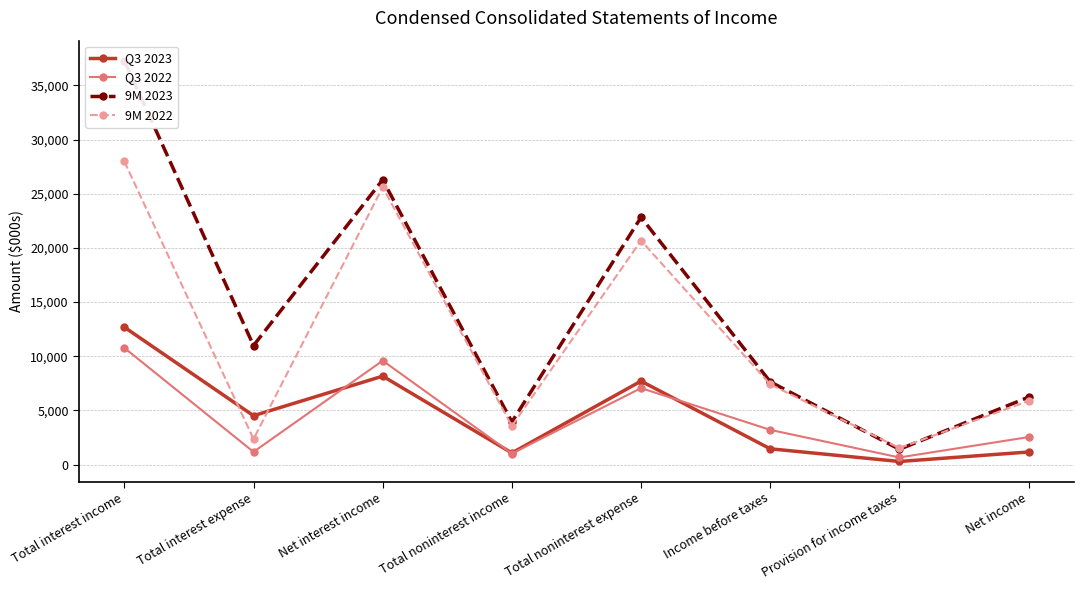

What is the value of the Q3 2022 point at the 3rd from the left?

9597